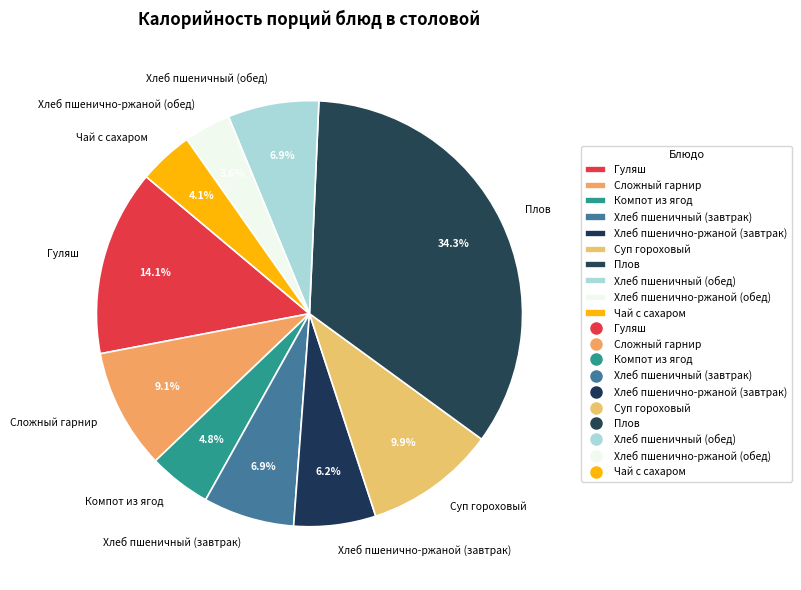

What portion of the pie excludes Хлеб пшеничный (завтрак)?

93.1%